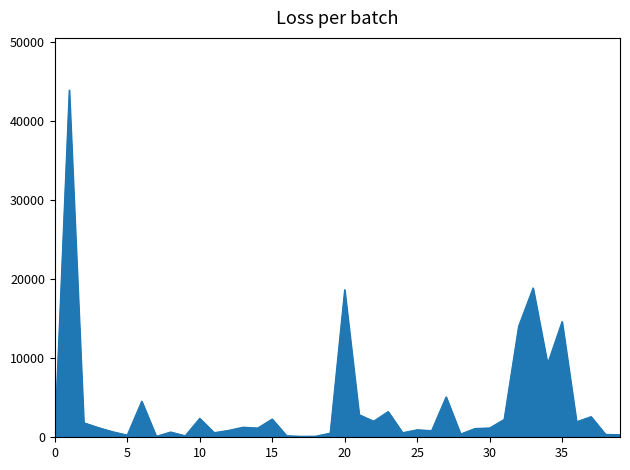

What is the difference between the maximum and minimum values?

43817.4